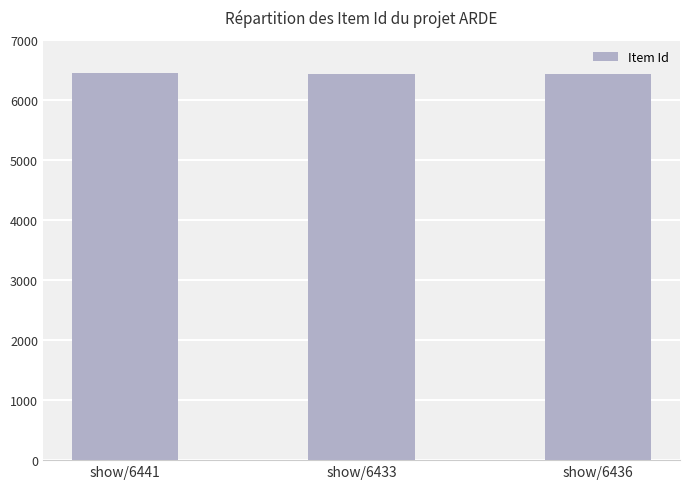

What is the label of the 1st bar from the left?

show/6441